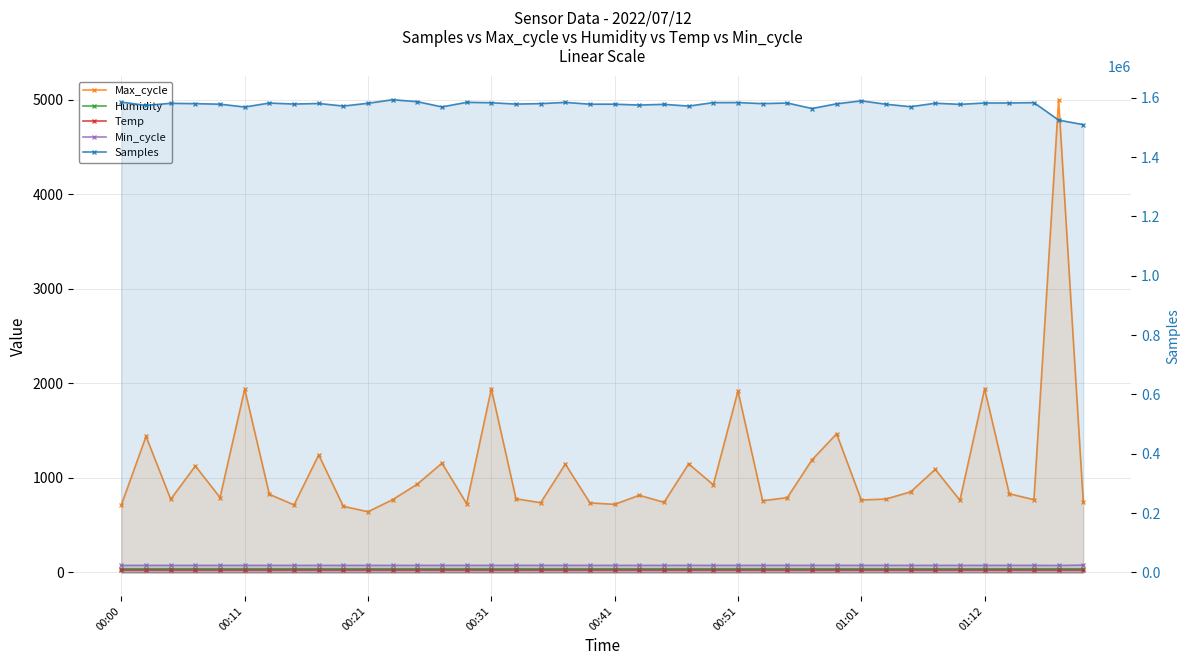

What is the greatest value displayed?

1593505.0